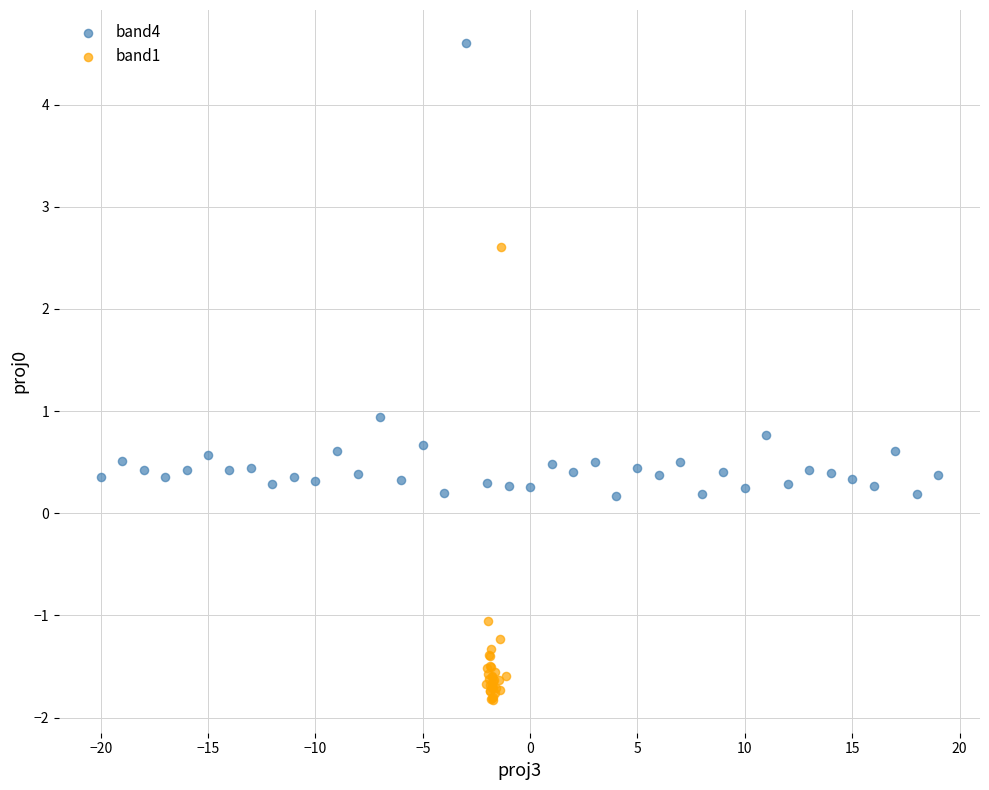

Which series reaches the minimum Y coordinate?

band1